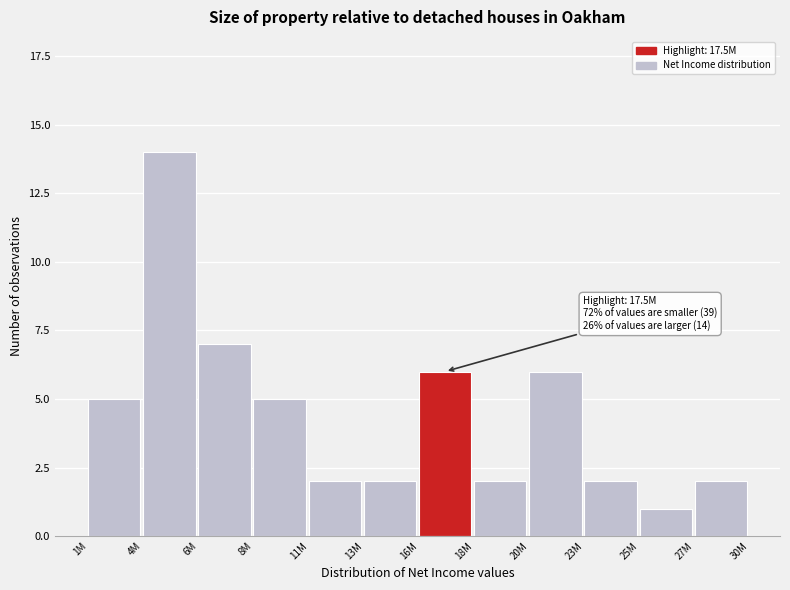

Reading left to right, what are all the values shown in this chart?

5	14	7	5	2	2	6	2	6	2	1	2